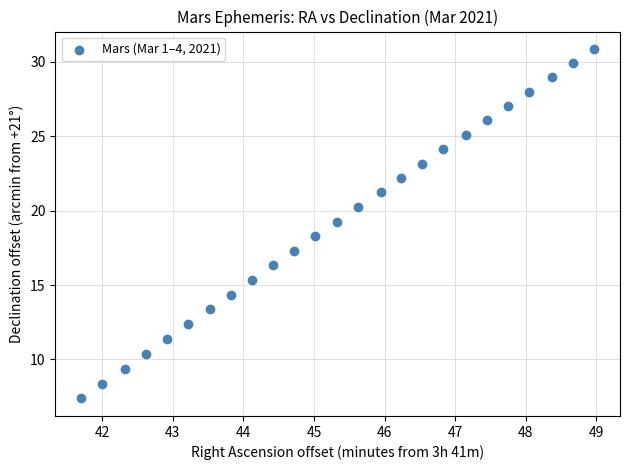

What is the range of Y values (max minus min)?

23.5